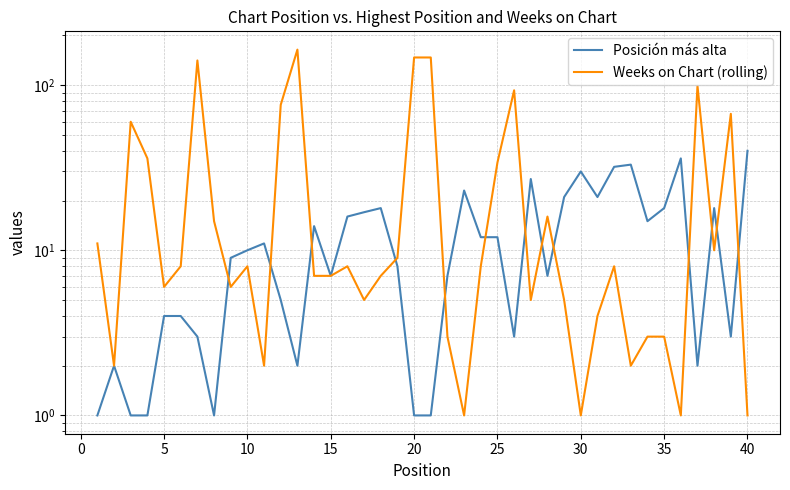

What is the maximum value for Posición más alta?

40